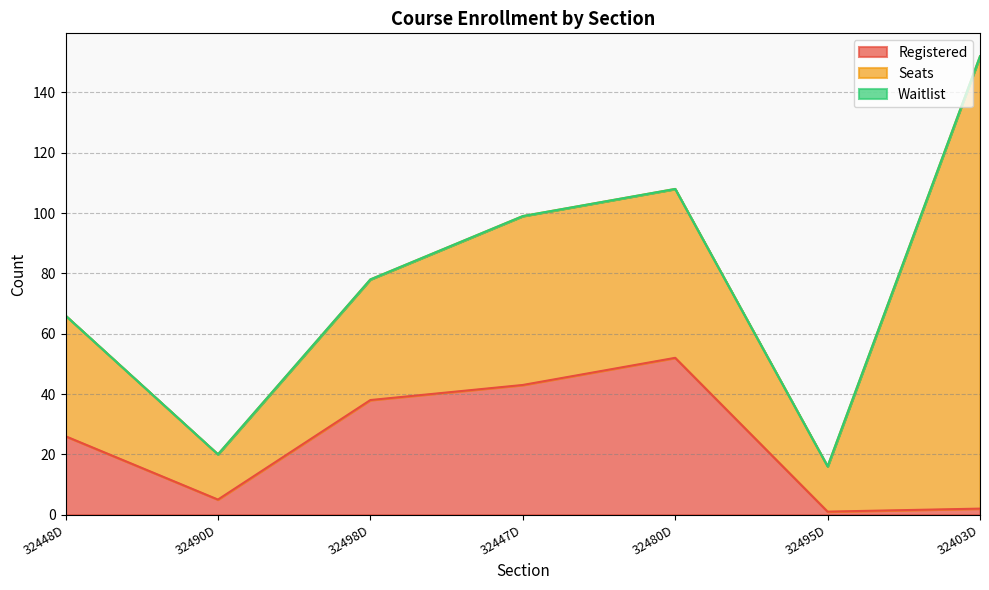

True or false: Waitlist and Registered intersect in this chart.

False